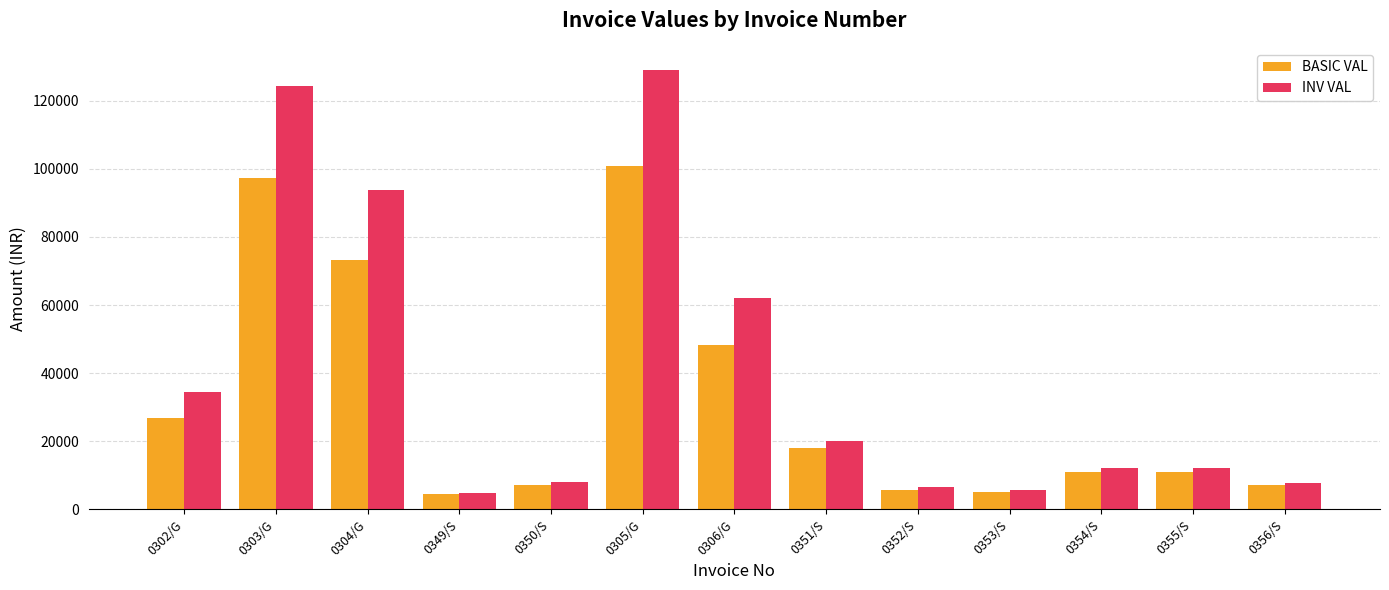

At which label does BASIC VAL reach its peak?

0305/G